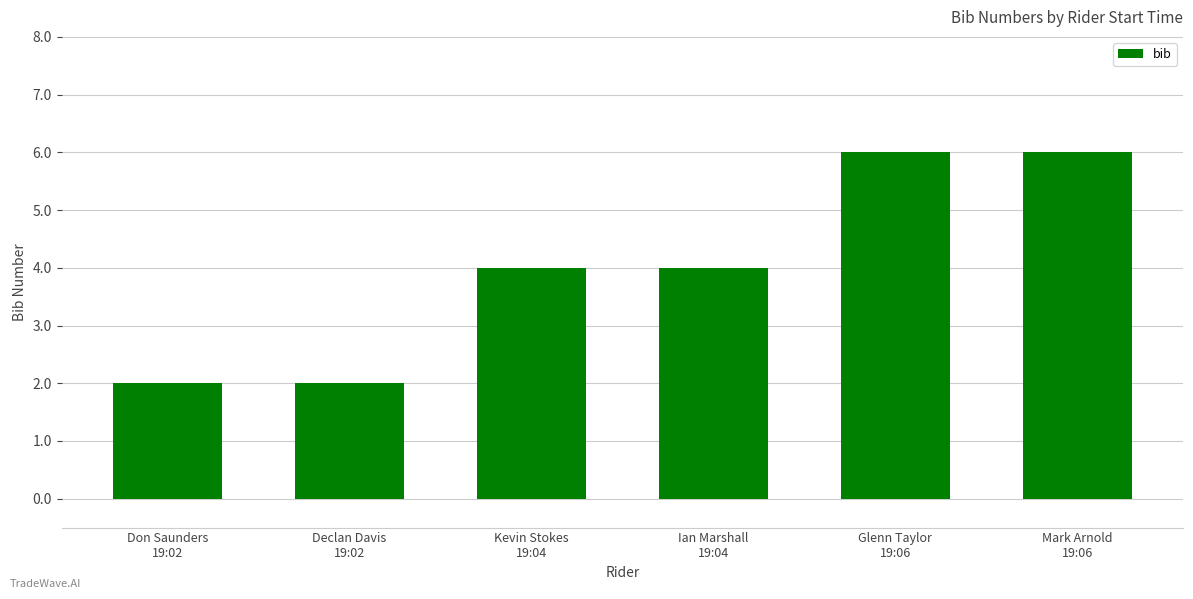

What is the value of the 3rd bar from the left?

4